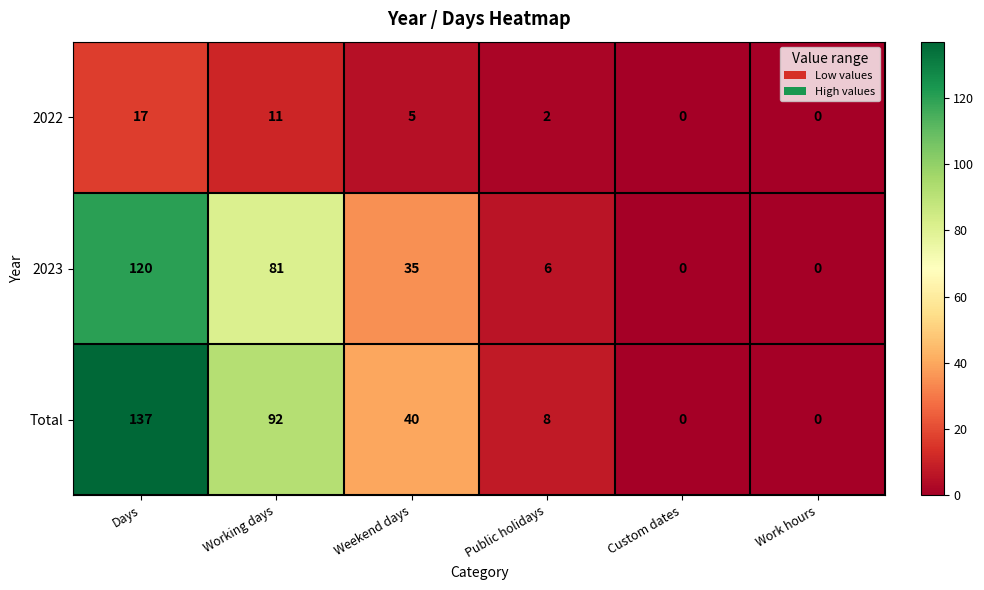

Where does the 2023 series first go above 35?

Days